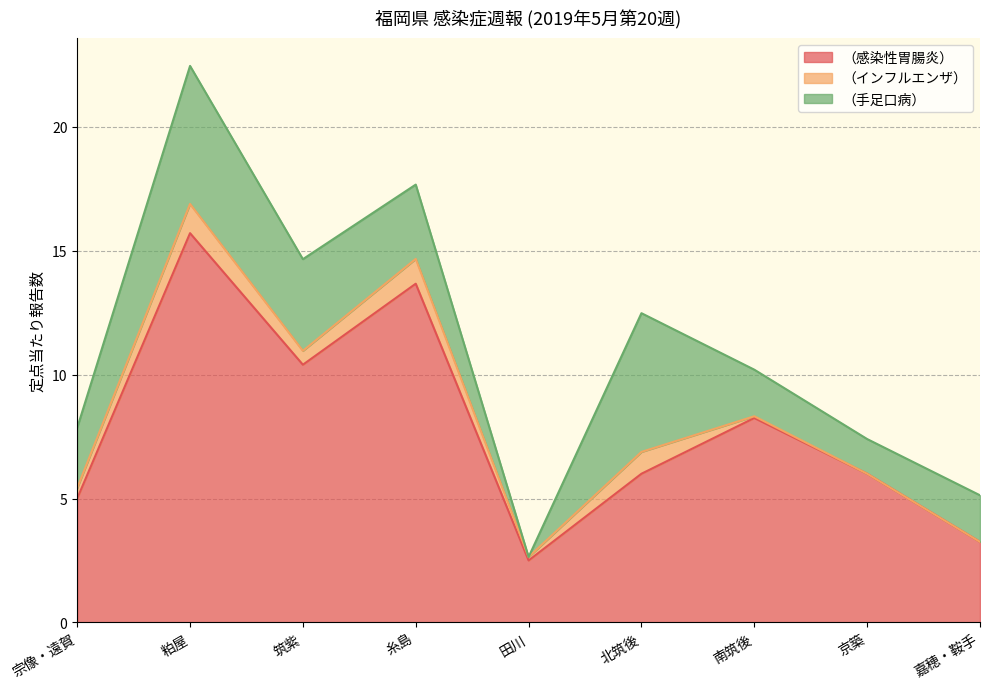

Which series changed the most between 糸島 and 嘉穂・鞍手?

（感染性胃腸炎）